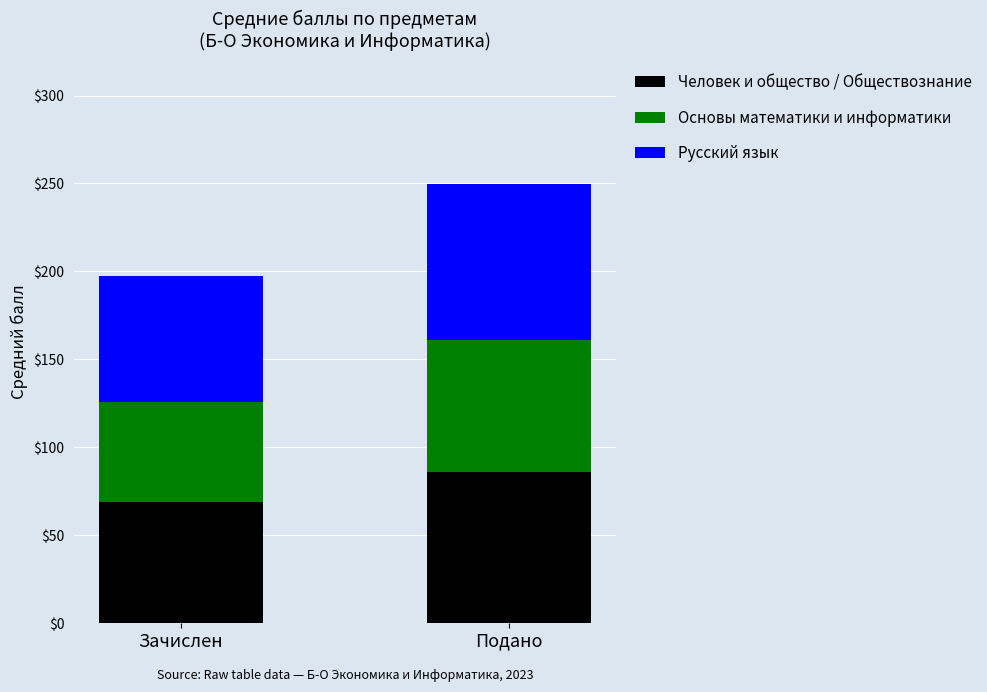

True or false: Человек и общество / Обществознание has a value of 123.4 at Подано.

False